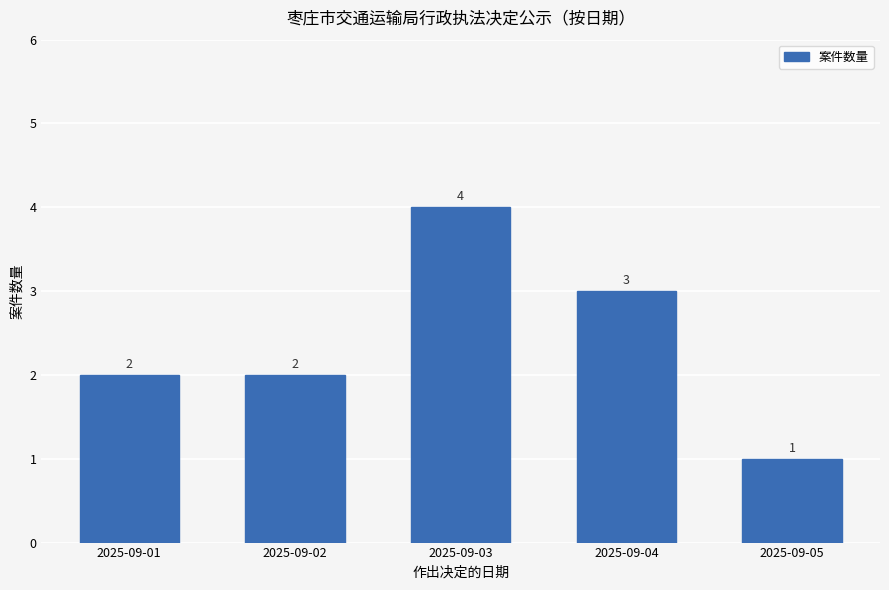

Which label corresponds to the largest value in the chart?

2025-09-03